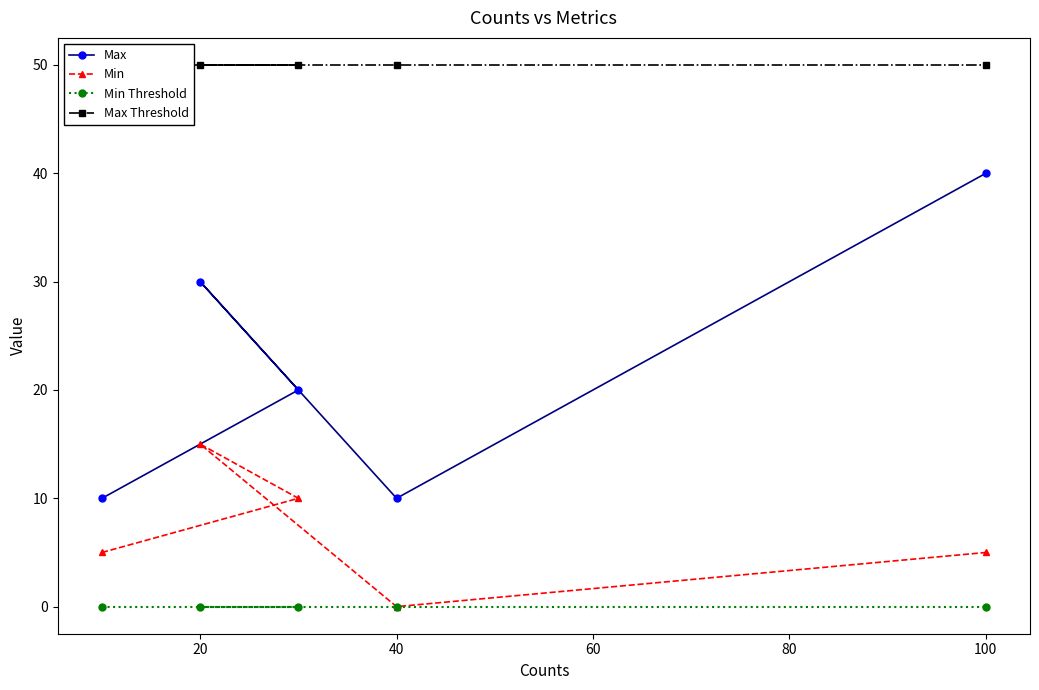

True or false: Min has a value of 15 at 20.

True